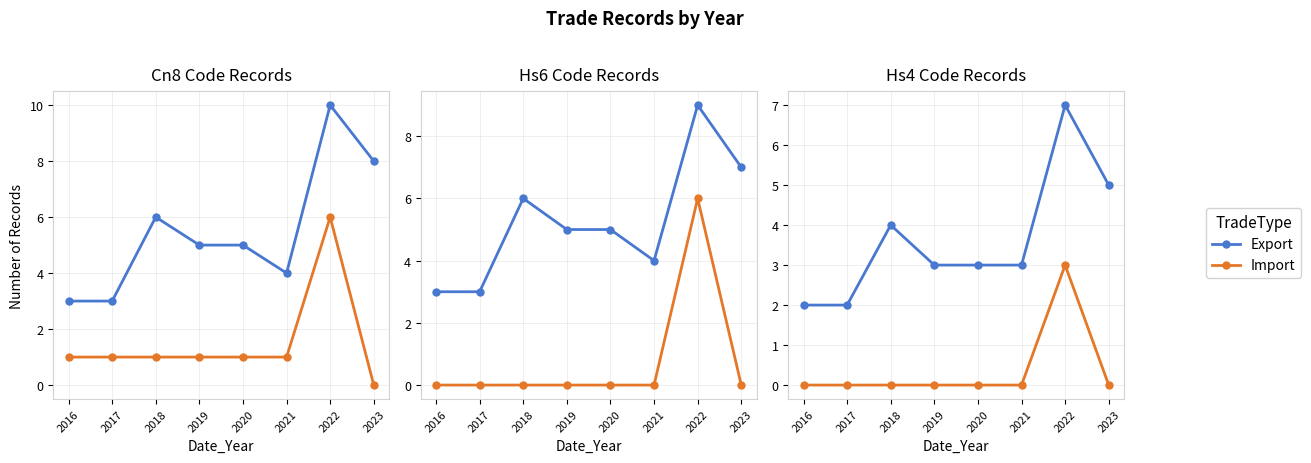

How many categories are shown in the chart?

8